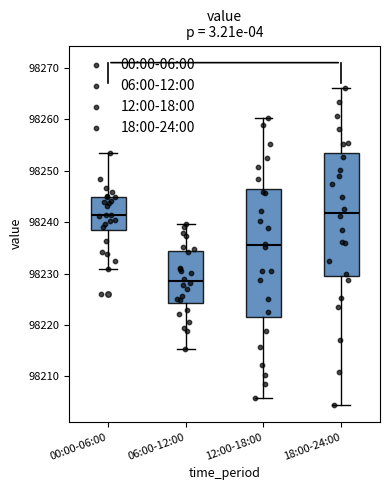

Comparing the boxes themselves (not the whiskers), which one is the tallest?

12:00-18:00